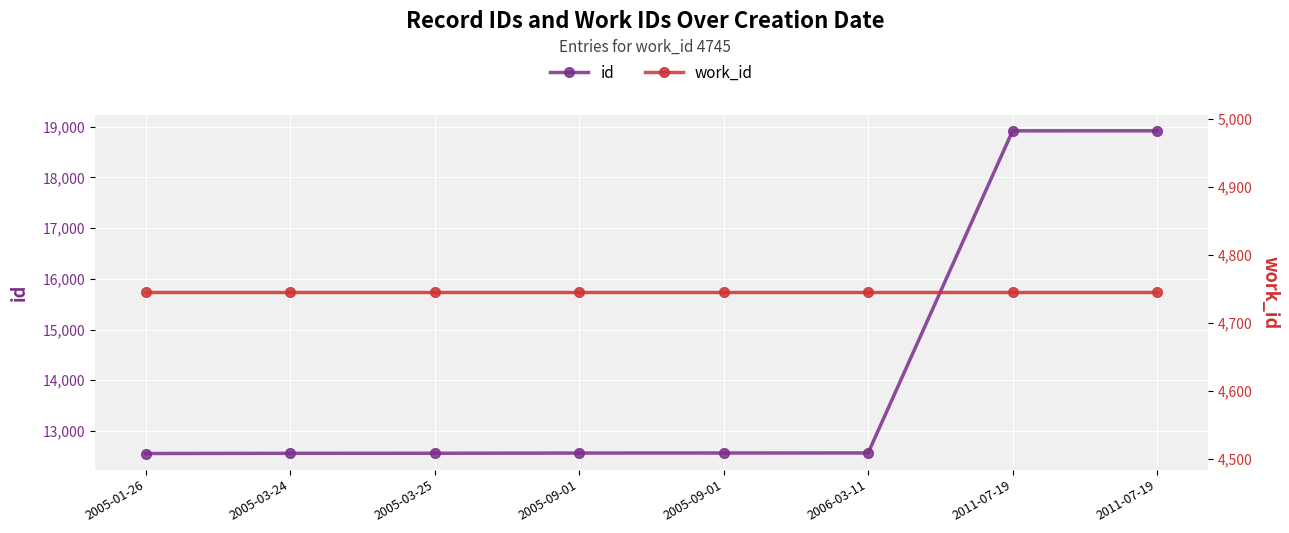

What is the greatest value displayed?

18920